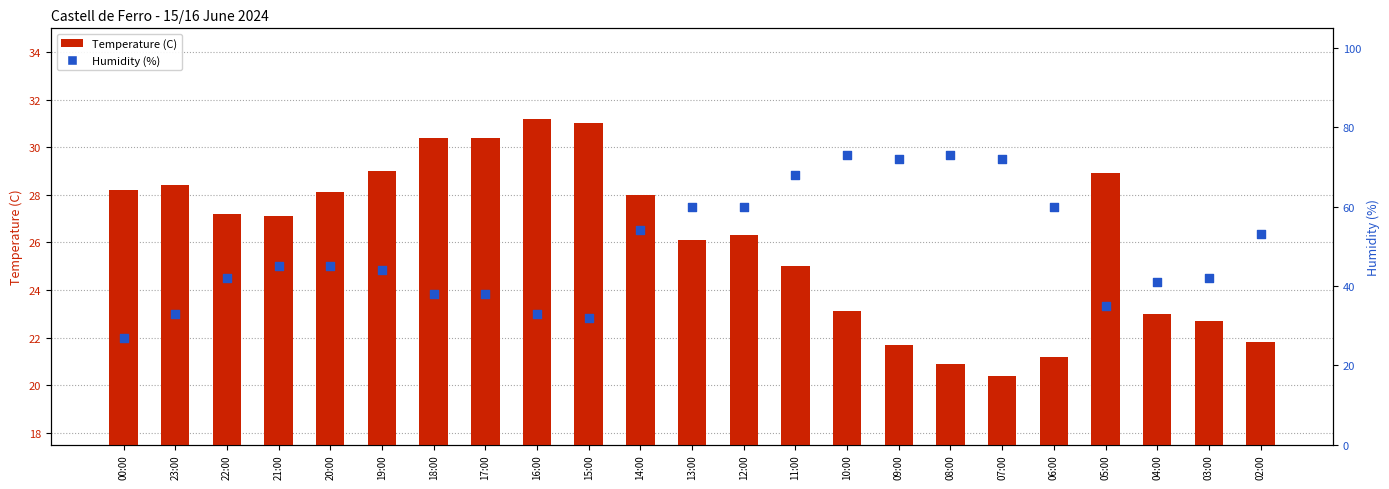

What are all the series names shown in the legend?

Temperature (C), Humidity (%)